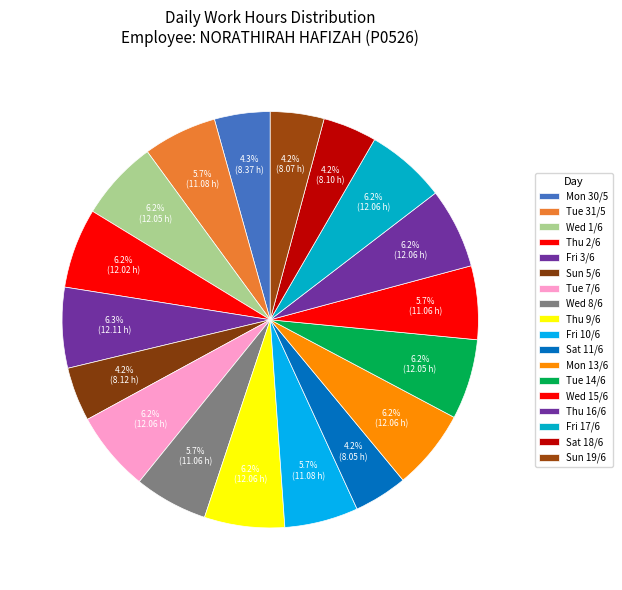

Which category has the smallest portion of the pie?

Sat 11/6